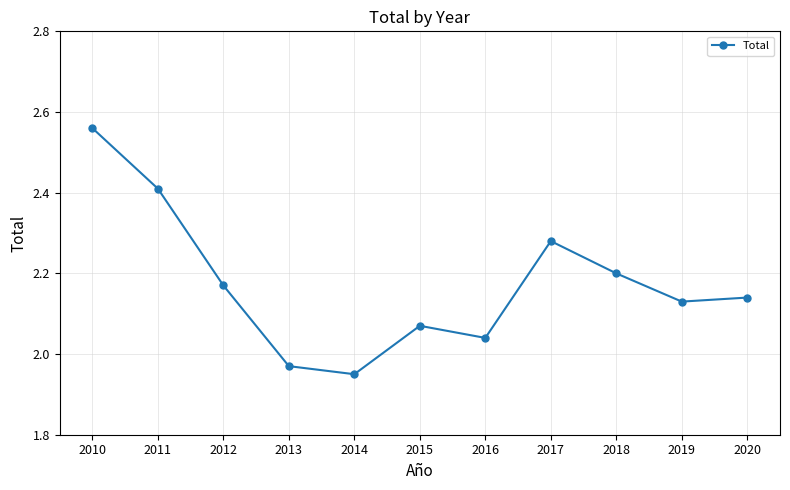

Where is the data nearest to the value 2?

2013